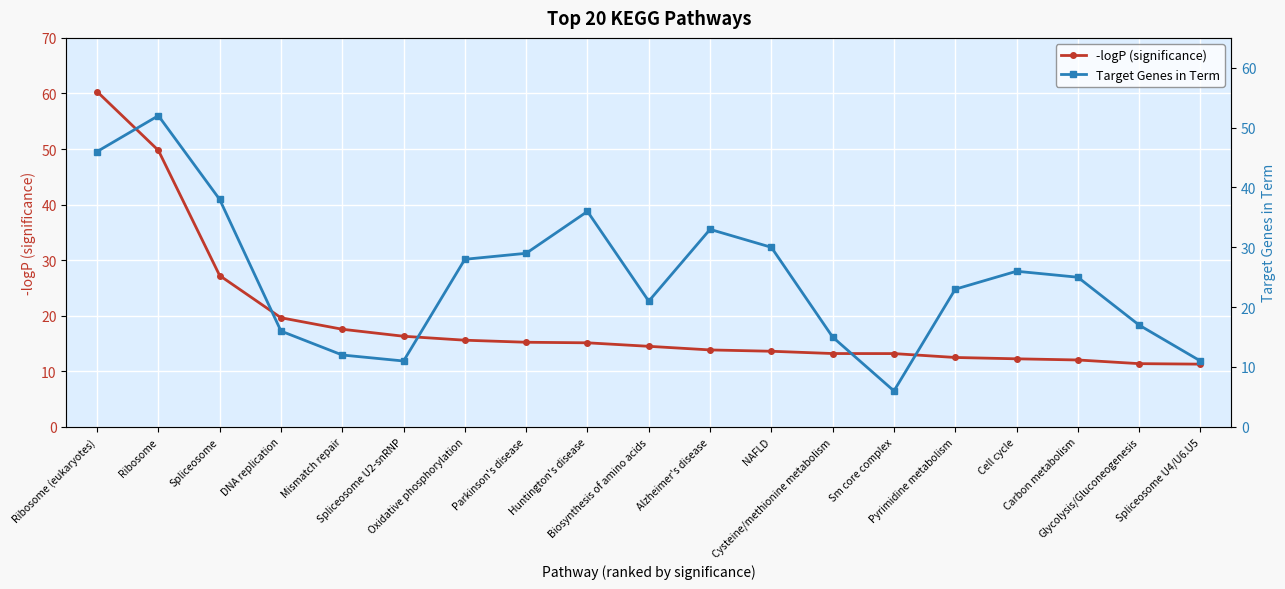

What is the approximate value of -logP (significance) at Biosynthesis of amino acids?

14.5